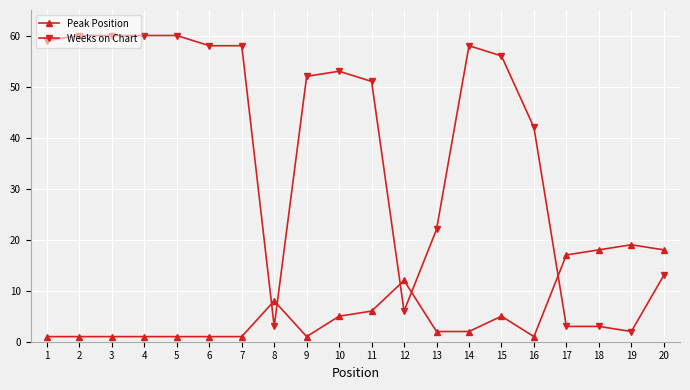

What is the approximate value of Weeks on Chart at 7, to the nearest 10?

60